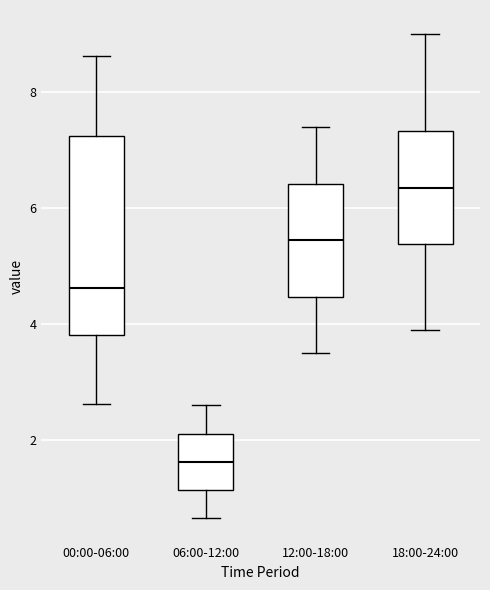

Reading left to right, read every box against the y-axis: the position of its median line, the range the box covers, and the ends of its whiskers. The values are not printed on the chart, so give them approximately, as read against the axis.

00:00-06:00: median 4.6, box 3.8 to 7.2, whiskers 2.6 to 8.6
06:00-12:00: median 1.6, box 1.2 to 2.2, whiskers 0.6 to 2.6
12:00-18:00: median 5.4, box 4.4 to 6.4, whiskers 3.6 to 7.4
18:00-24:00: median 6.4, box 5.4 to 7.4, whiskers 4.0 to 9.0